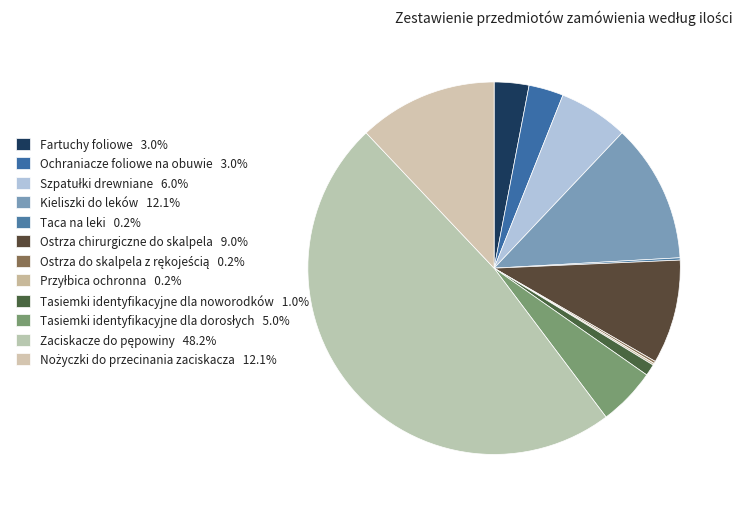

What percentage is the Tasiemki identyfikacyjne dla noworodków slice, to the nearest percent?

1%